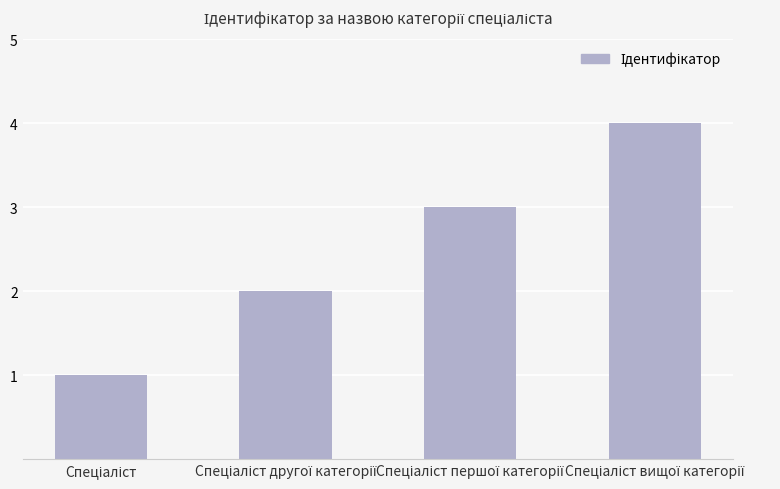

How many bars are there in total?

4